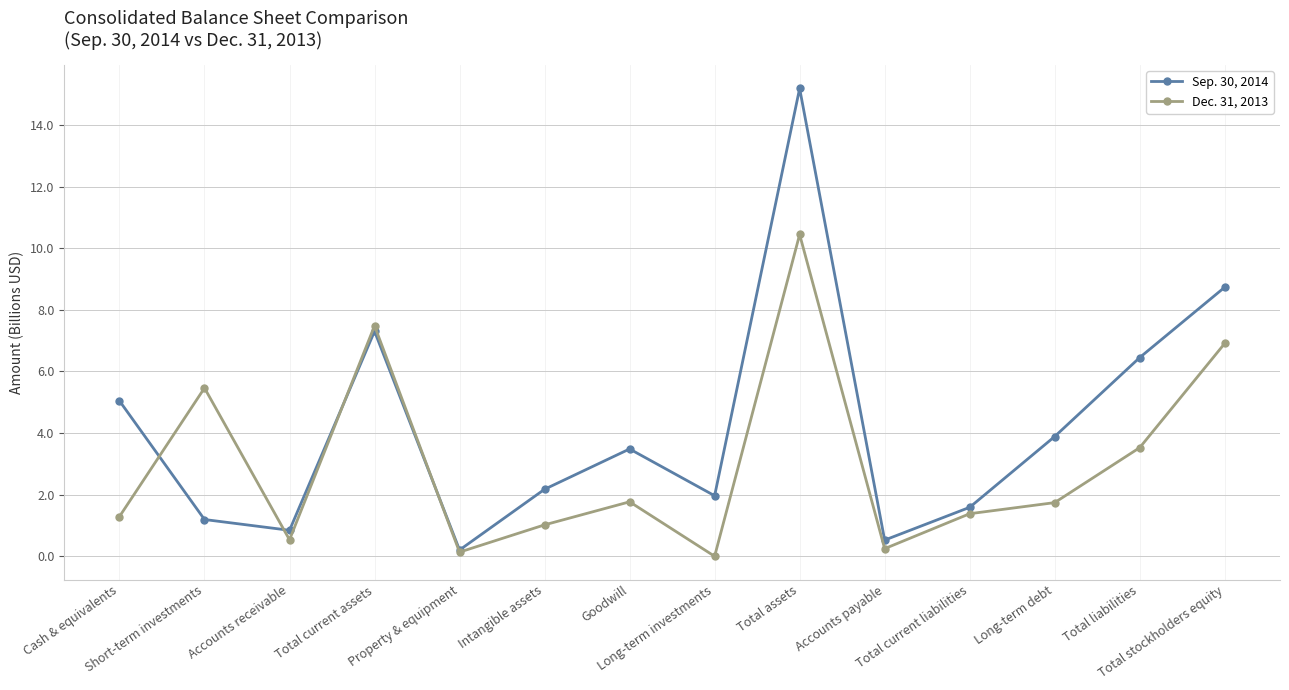

What is the label of the 12th point from the left?

Long-term debt